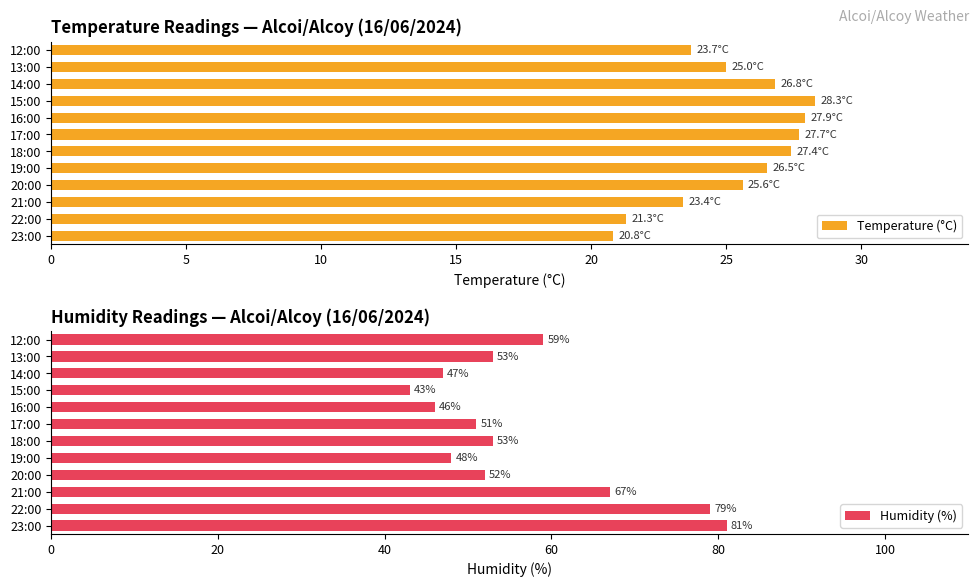

Where is Humidity (%) nearest to the value 62?

12:00